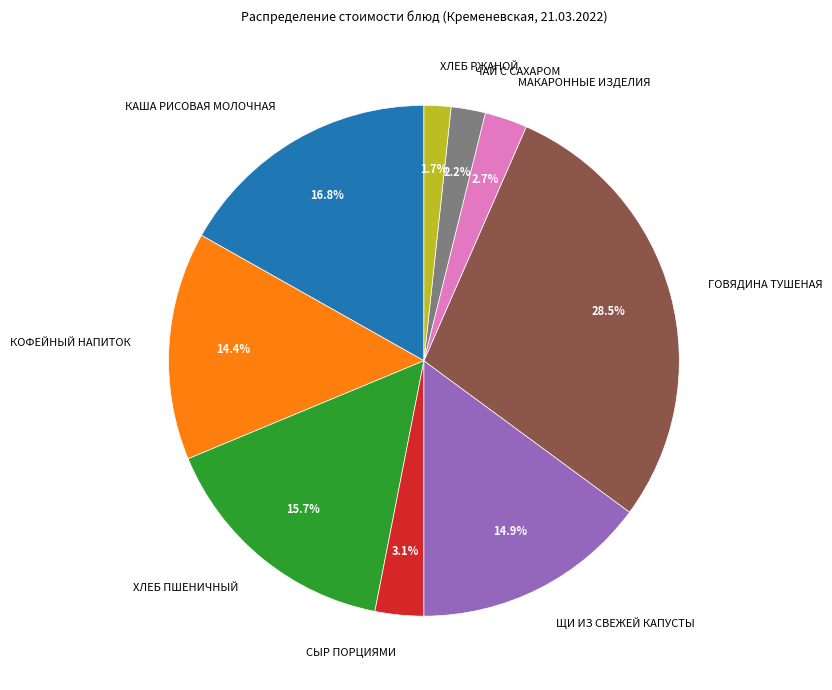

What is the total percentage of СЫР ПОРЦИЯМИ and МАКАРОННЫЕ ИЗДЕЛИЯ?

5.8%